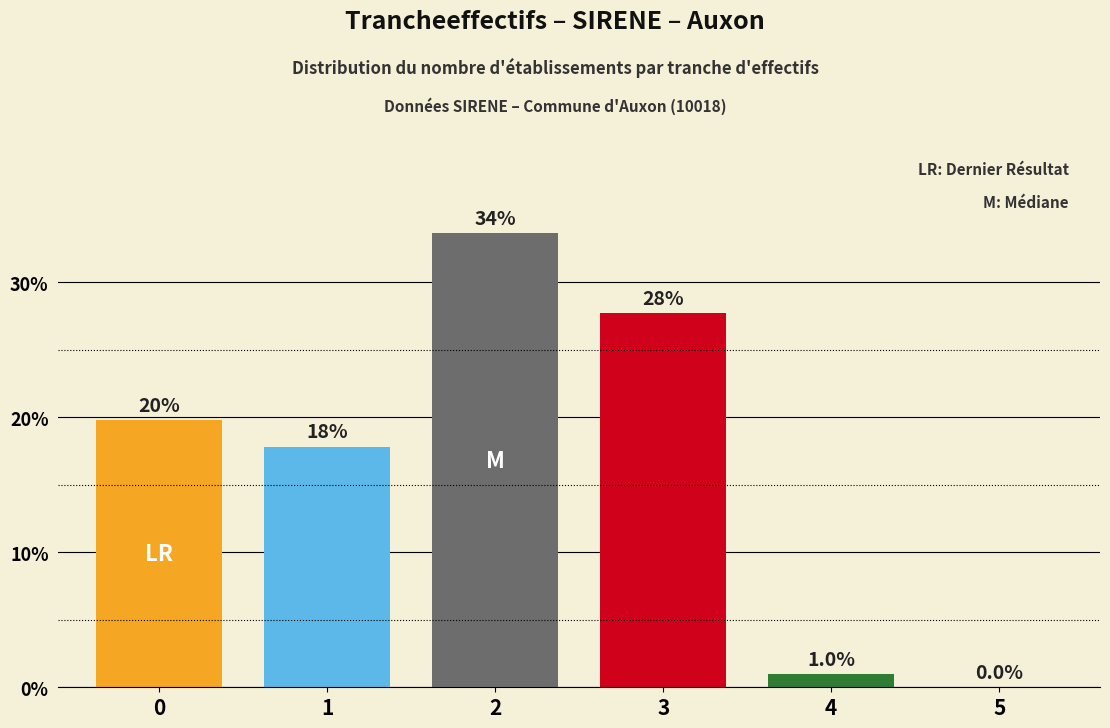

Reading left to right, transcribe all the data shown in this chart.

0=20	1=18	2=34	3=28	4=1	5=0